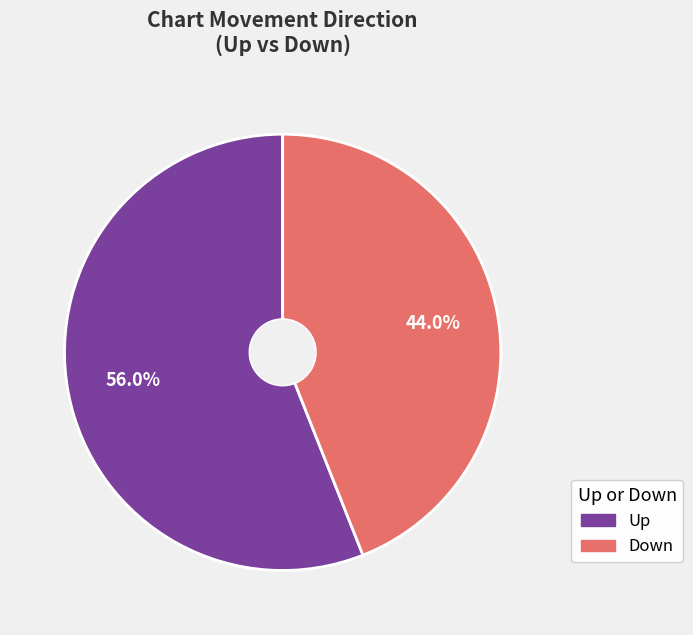

Does any single category account for the majority?

Yes